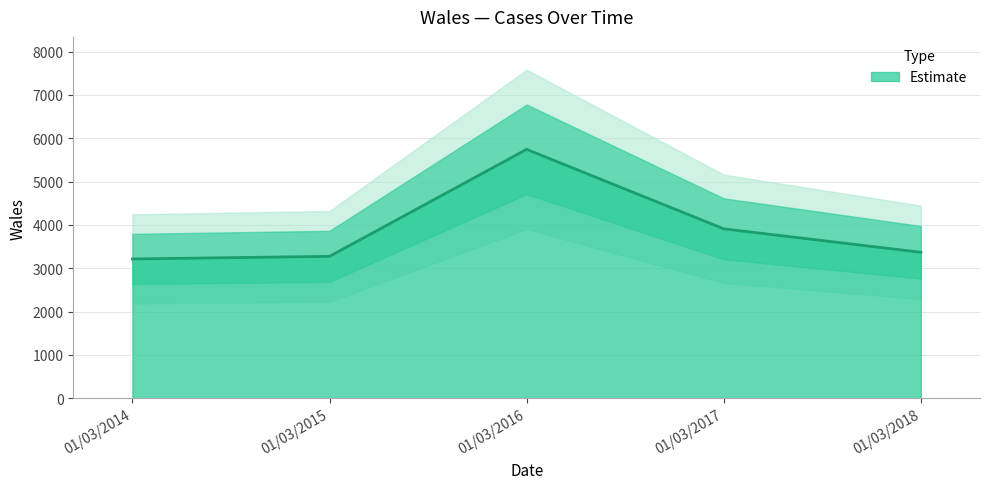

Reading right to left, what are all the values shown in this chart?

01/03/2018=3368	01/03/2017=3909	01/03/2016=5744	01/03/2015=3274	01/03/2014=3214